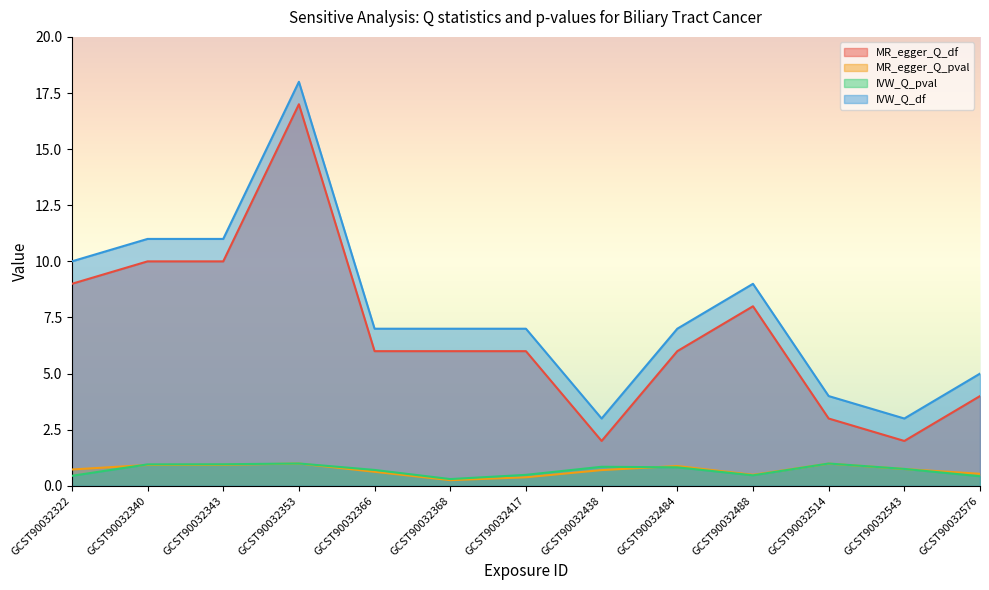

Between GCST90032543 and GCST90032438, which is larger?

GCST90032543